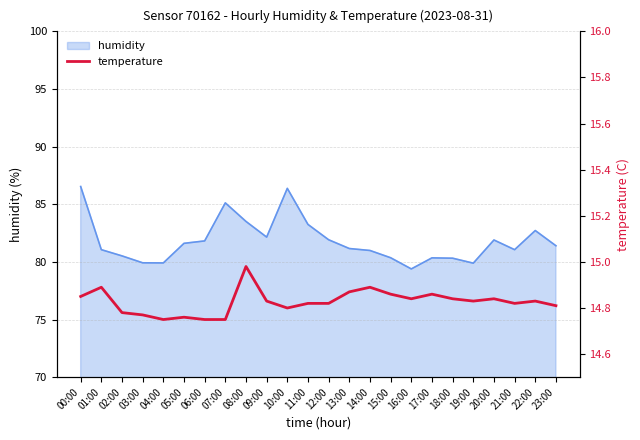

Is it true that humidity equals 27.9 at 05:00?

False